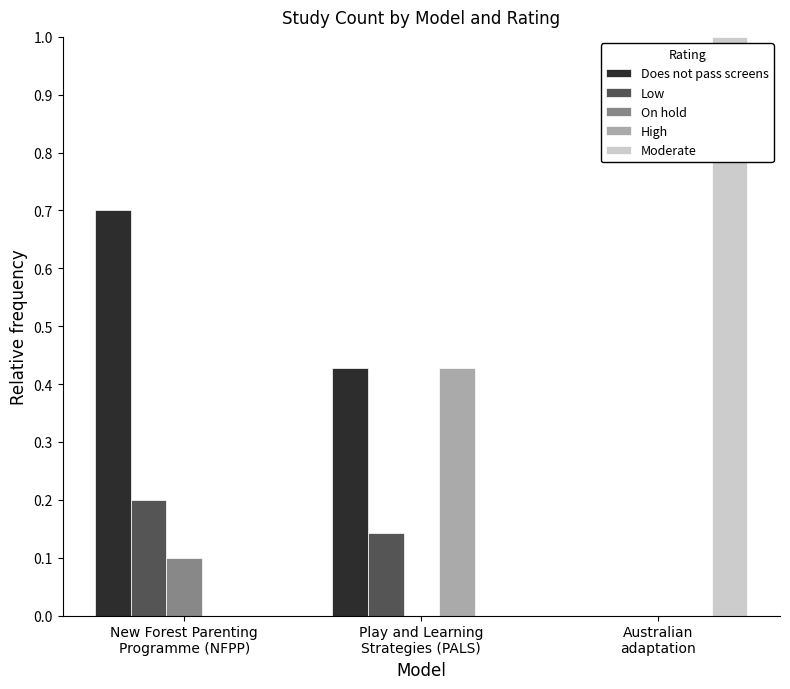

The Does not pass screens series shows 0.7 at New Forest Parenting
Programme (NFPP). True or false?

True